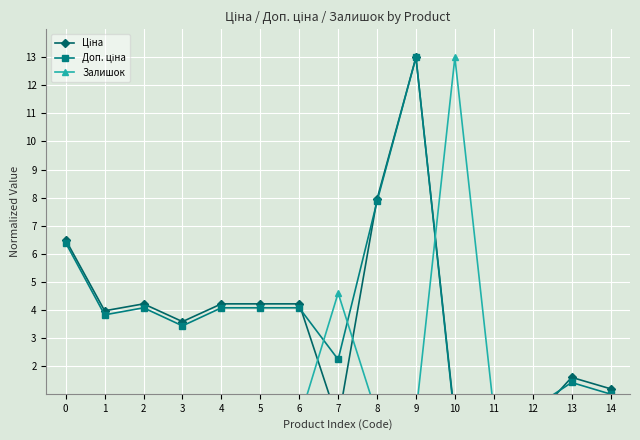

Where do Залишок and Ціна first cross each other?

6 and 7